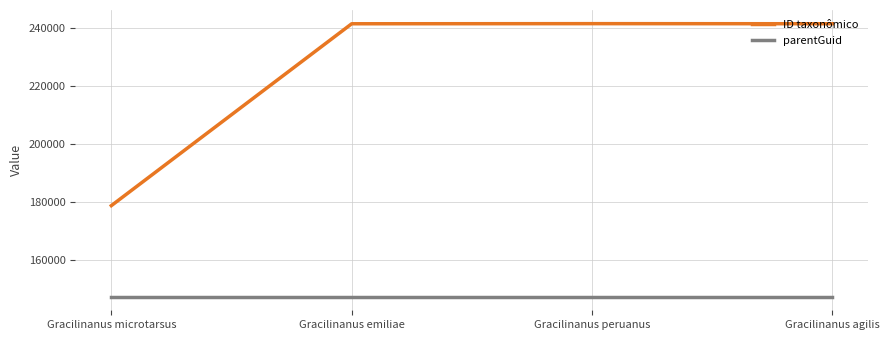

What is the maximum value shown in the chart?

241543